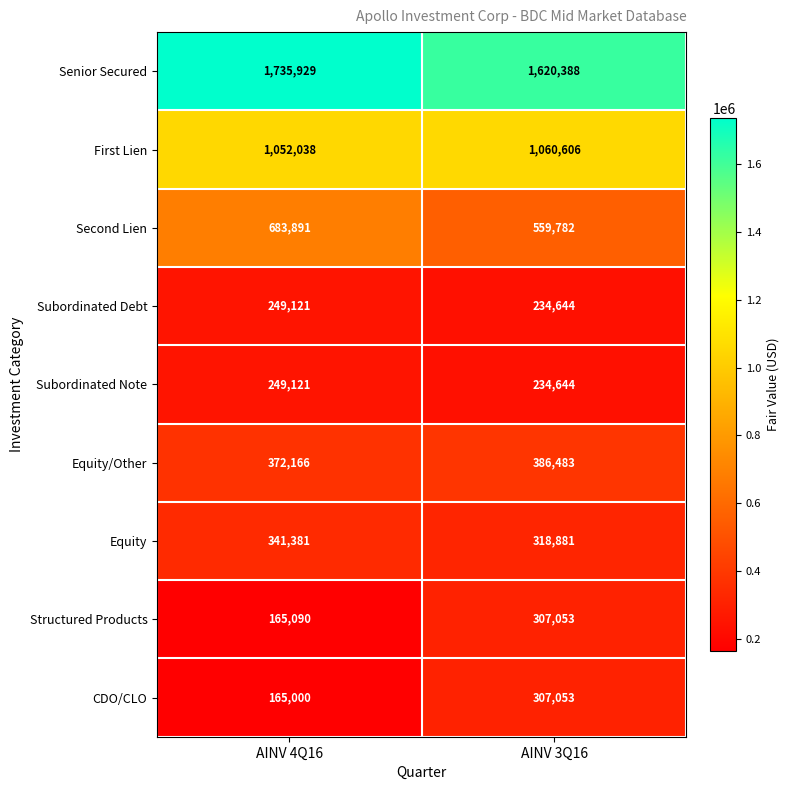

Where is Senior Secured nearest to the value 1678158?

AINV 3Q16